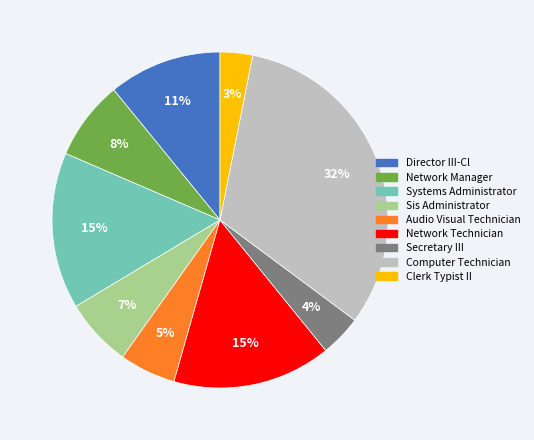

To the nearest percent, what percentage of the pie is Network Technician?

15%